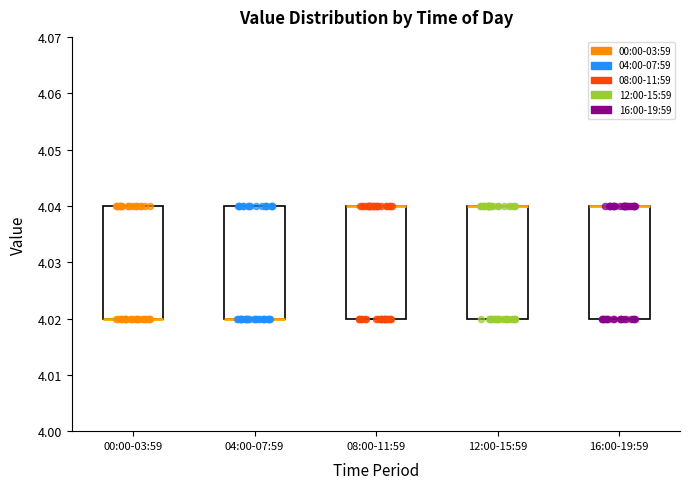

Reading left to right, transcribe this box plot: for each box, give where its median line is, the range the box spans, and where its two whiskers end, as read against the y-axis. The values are not printed on the chart, so give them approximately, as read against the axis.

00:00-03:59: median 4.02 (drawn on the box's lower edge), box 4.02 to 4.04, whiskers 4.02 to 4.04
04:00-07:59: median 4.02 (drawn on the box's lower edge), box 4.02 to 4.04, whiskers 4.02 to 4.04
08:00-11:59: median 4.04 (drawn on the box's upper edge), box 4.02 to 4.04, whiskers 4.02 to 4.04
12:00-15:59: median 4.04 (drawn on the box's upper edge), box 4.02 to 4.04, whiskers 4.02 to 4.04
16:00-19:59: median 4.04 (drawn on the box's upper edge), box 4.02 to 4.04, whiskers 4.02 to 4.04